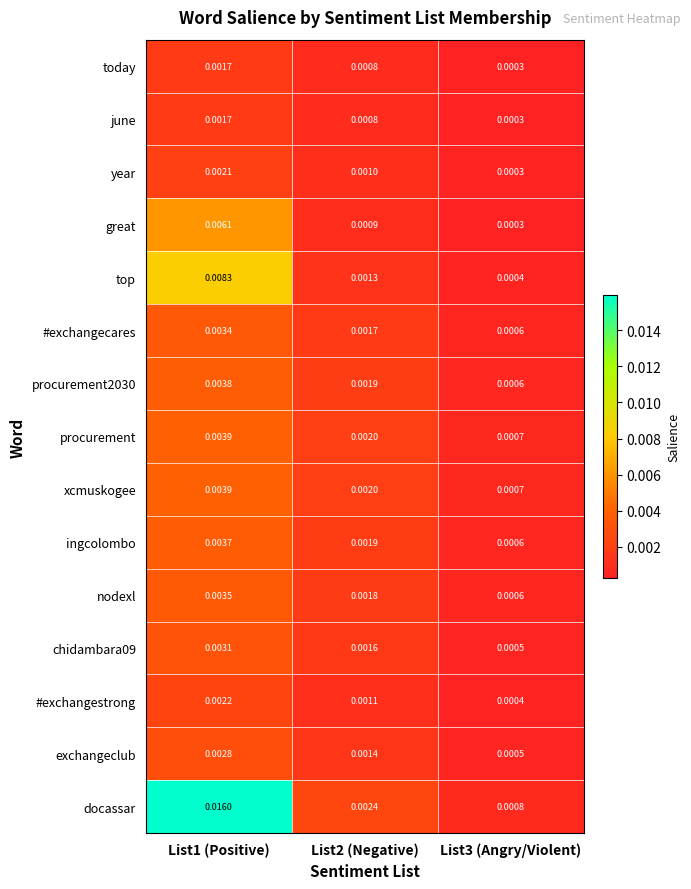

Which series has the largest total across all categories?

docassar